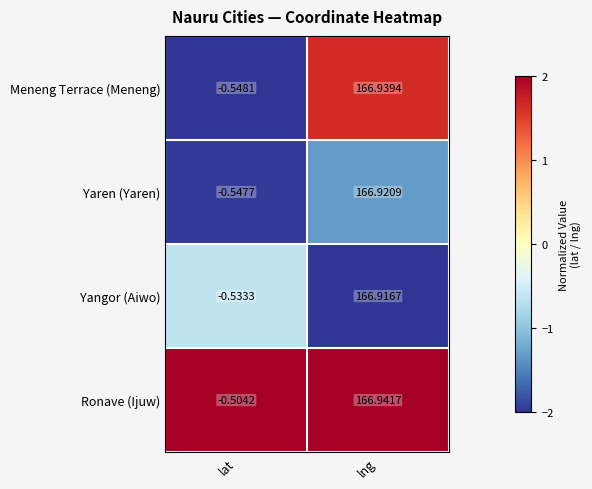

Which series has the largest range (max minus min)?

Meneng Terrace (Meneng)